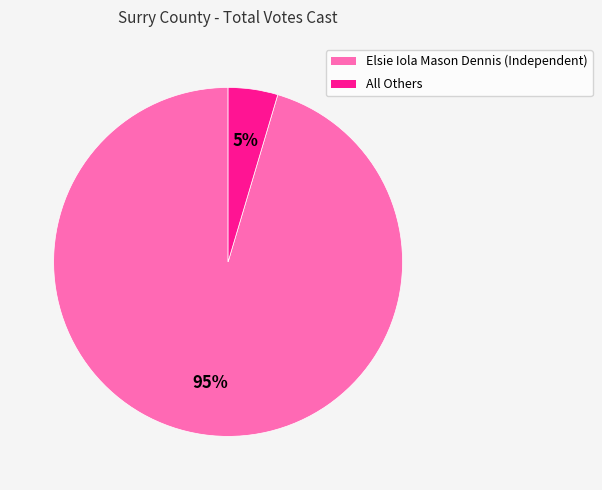

Does All Others represent more than half of the total?

No